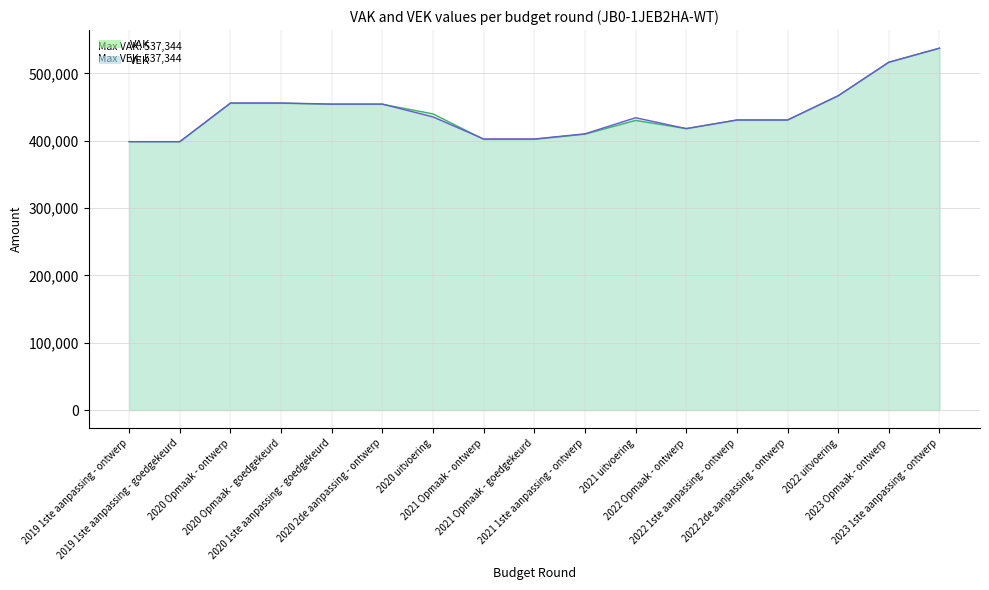

Where do VAK and VEK first cross each other?

2020 2de aanpassing - ontwerp and 2020 uitvoering